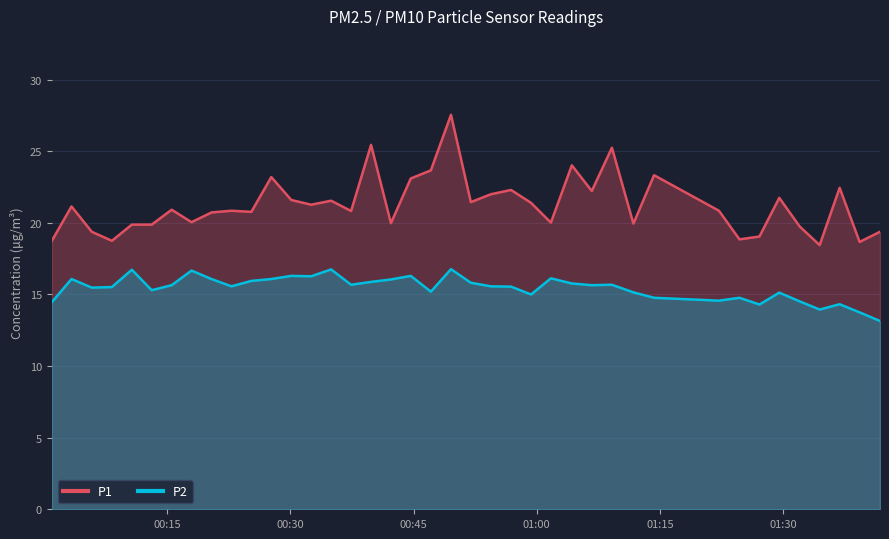

Reading left to right, list all the values displayed in this chart.

P1: 2023-07-02T00:00:55=18.7	2023-07-02T00:03:20=21.1	2023-07-02T00:05:48=19.4	2023-07-02T00:08:15=18.8	2023-07-02T00:10:41=19.9	2023-07-02T00:13:06=19.9	2023-07-02T00:15:32=20.9	2023-07-02T00:17:57=20.1	2023-07-02T00:20:23=20.7	2023-07-02T00:22:49=20.9	2023-07-02T00:25:14=20.8	2023-07-02T00:27:40=23.2	2023-07-02T00:30:06=21.6	2023-07-02T00:32:31=21.3	2023-07-02T00:34:57=21.6	2023-07-02T00:37:23=20.8	2023-07-02T00:39:49=25.4	2023-07-02T00:42:14=20.0	2023-07-02T00:44:39=23.1	2023-07-02T00:47:06=23.7	2023-07-02T00:49:33=27.6	2023-07-02T00:51:58=21.4	2023-07-02T00:54:24=22.0	2023-07-02T00:56:52=22.3	2023-07-02T00:59:18=21.4	2023-07-02T01:01:43=20.0	2023-07-02T01:04:16=24.0	2023-07-02T01:06:42=22.2	2023-07-02T01:09:09=25.2	2023-07-02T01:11:46=19.9	2023-07-02T01:14:17=23.3	2023-07-02T01:22:11=20.9	2023-07-02T01:24:41=18.9	2023-07-02T01:27:07=19.1	2023-07-02T01:29:32=21.8	2023-07-02T01:32:01=19.8	2023-07-02T01:34:27=18.4	2023-07-02T01:36:53=22.4	2023-07-02T01:39:19=18.7	2023-07-02T01:41:48=19.4
P2: 2023-07-02T00:00:55=14.4	2023-07-02T00:03:20=16.1	2023-07-02T00:05:48=15.5	2023-07-02T00:08:15=15.5	2023-07-02T00:10:41=16.7	2023-07-02T00:13:06=15.3	2023-07-02T00:15:32=15.7	2023-07-02T00:17:57=16.7	2023-07-02T00:20:23=16.1	2023-07-02T00:22:49=15.6	2023-07-02T00:25:14=15.9	2023-07-02T00:27:40=16.1	2023-07-02T00:30:06=16.3	2023-07-02T00:32:31=16.3	2023-07-02T00:34:57=16.8	2023-07-02T00:37:23=15.7	2023-07-02T00:39:49=15.9	2023-07-02T00:42:14=16.1	2023-07-02T00:44:39=16.3	2023-07-02T00:47:06=15.2	2023-07-02T00:49:33=16.8	2023-07-02T00:51:58=15.8	2023-07-02T00:54:24=15.6	2023-07-02T00:56:52=15.6	2023-07-02T00:59:18=15.0	2023-07-02T01:01:43=16.1	2023-07-02T01:04:16=15.8	2023-07-02T01:06:42=15.7	2023-07-02T01:09:09=15.7	2023-07-02T01:11:46=15.2	2023-07-02T01:14:17=14.8	2023-07-02T01:22:11=14.6	2023-07-02T01:24:41=14.8	2023-07-02T01:27:07=14.3	2023-07-02T01:29:32=15.1	2023-07-02T01:32:01=14.5	2023-07-02T01:34:27=13.9	2023-07-02T01:36:53=14.3	2023-07-02T01:39:19=13.8	2023-07-02T01:41:48=13.2